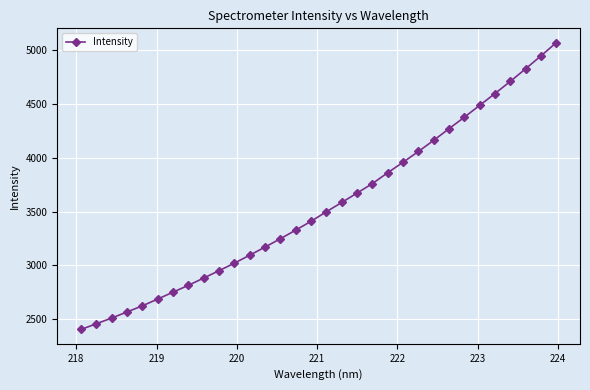

What is the sum of all values?

113774.0